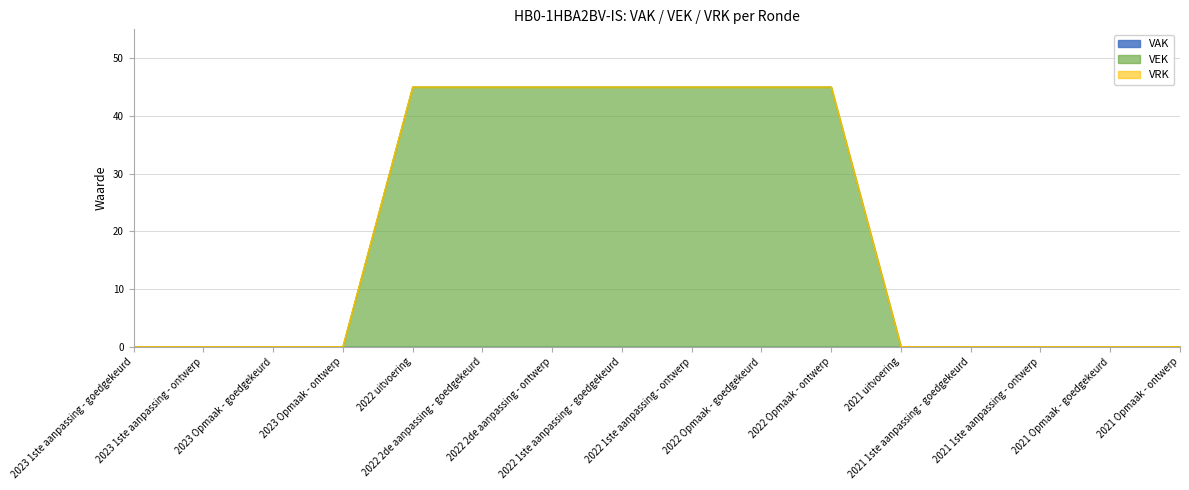

True or false: VAK and VRK intersect in this chart.

False